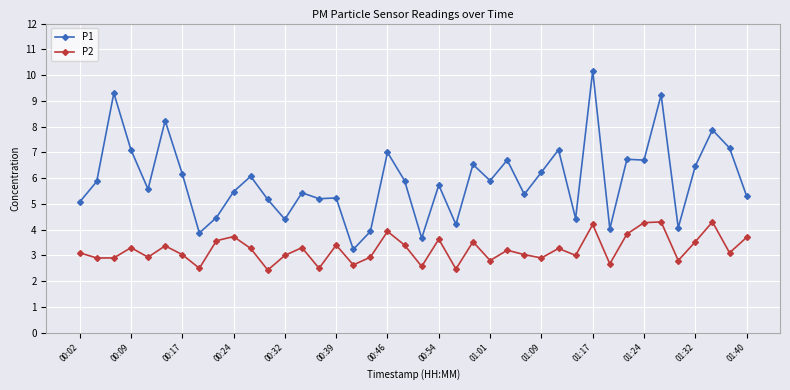

Which series has the widest spread of values?

P1